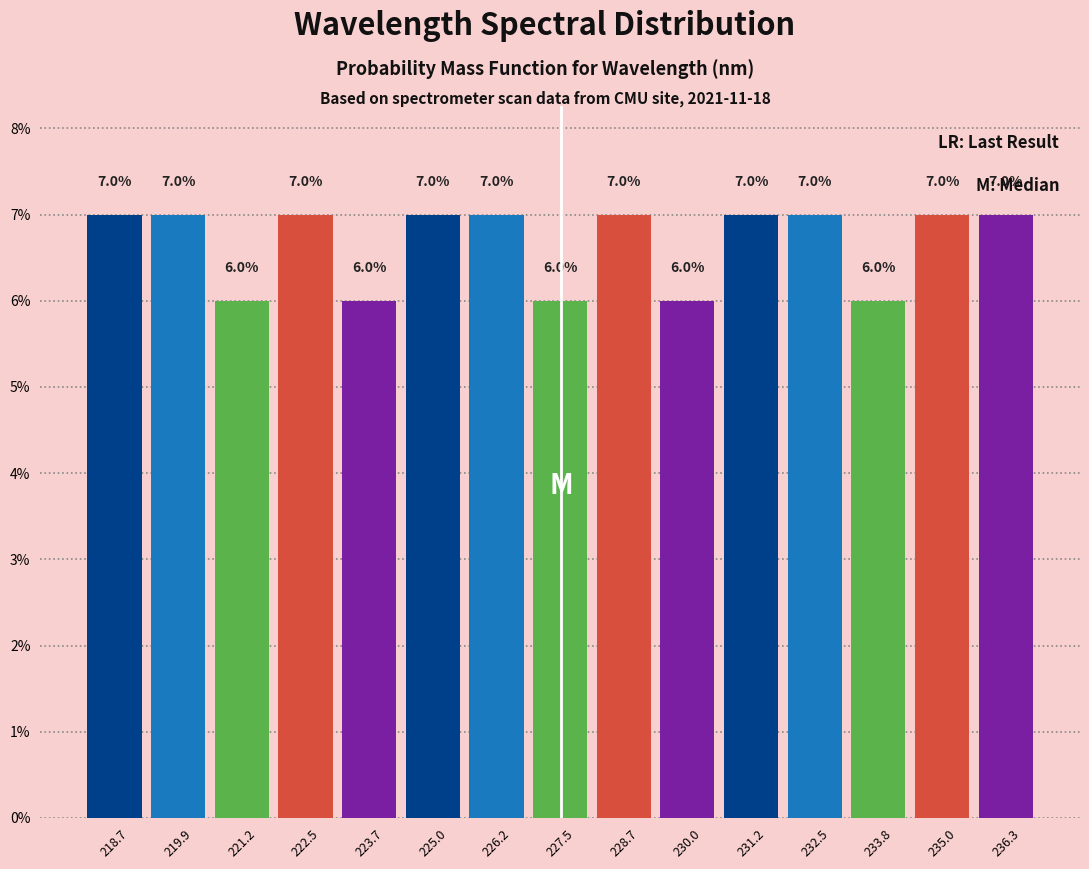

What is the height of the bar covering 228.2 to 229.4 on the x-axis? The bar edges are not printed on the chart, so give them approximately, as read against the axis.

7.0